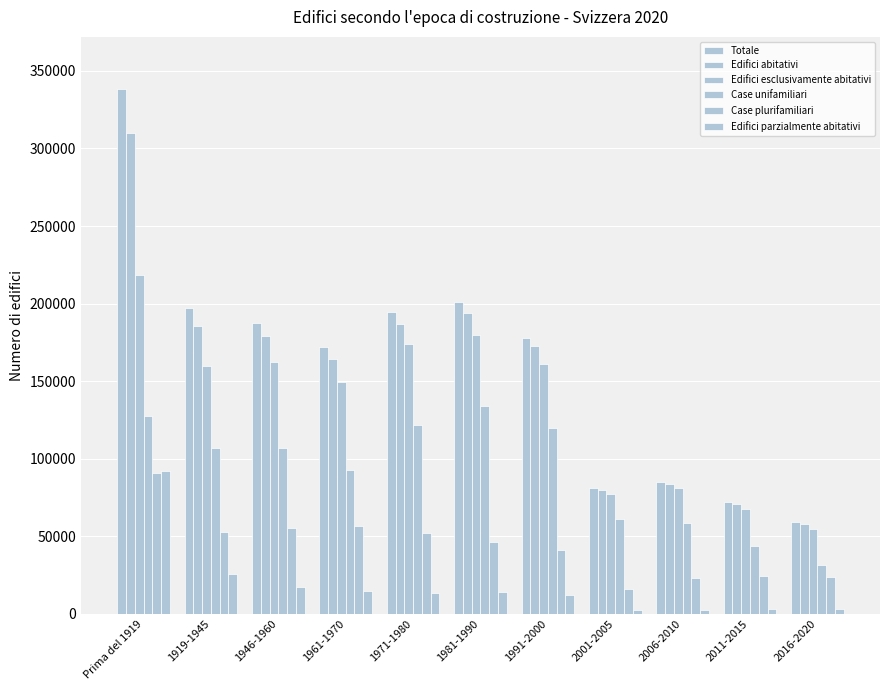

At how many categories does at least one series exceed 142397?

7